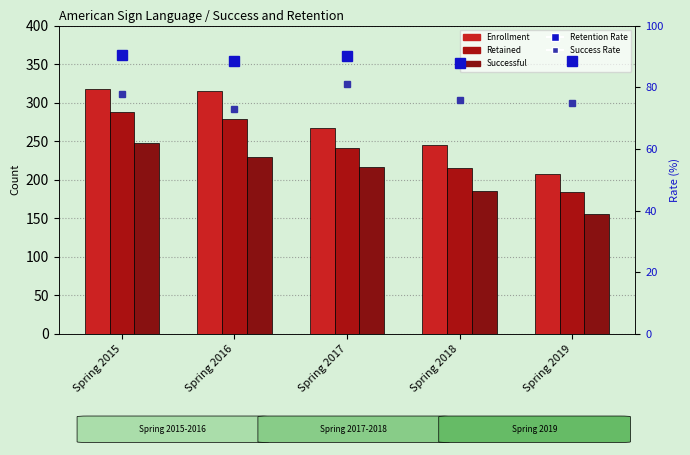

What is the difference between the highest and lowest values at Spring 2017?

186.1